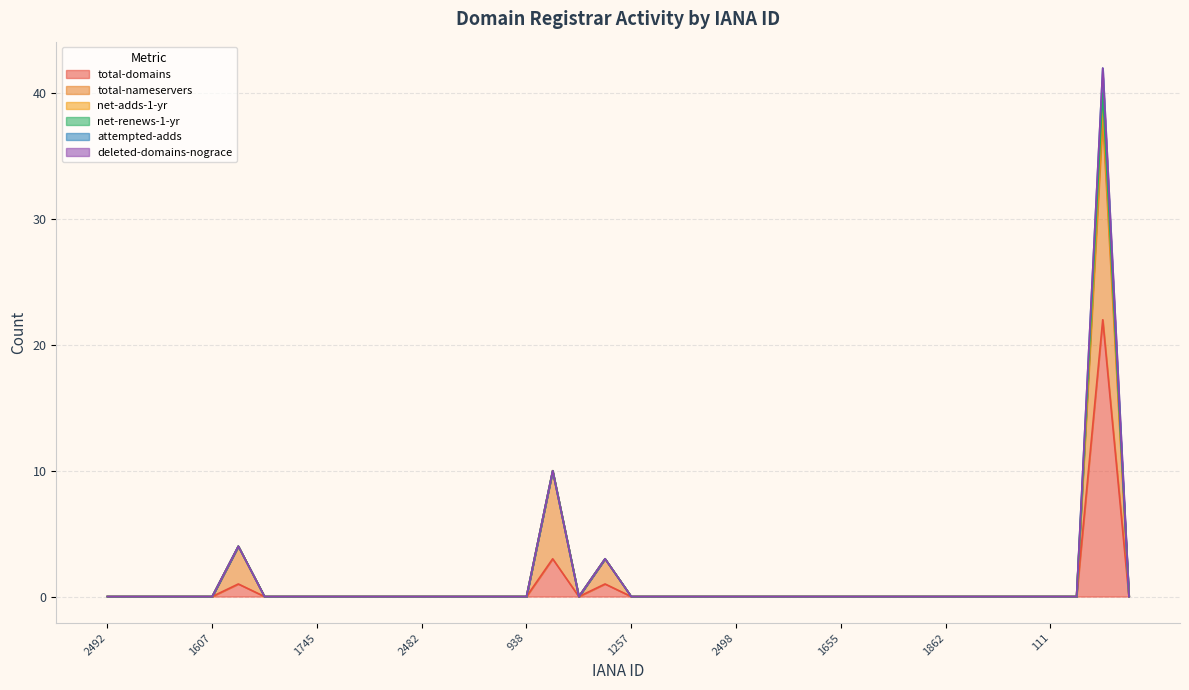

What is the maximum value shown in the chart?

22